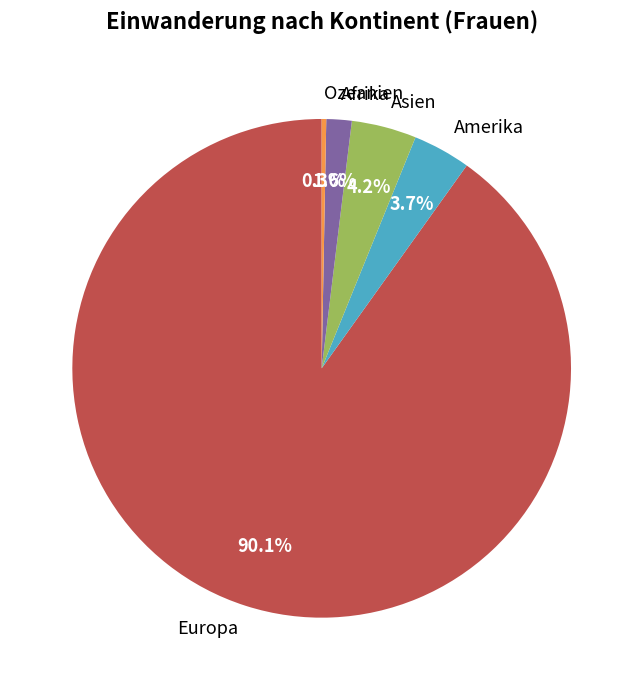

Which slice is the smallest?

Ozeanien